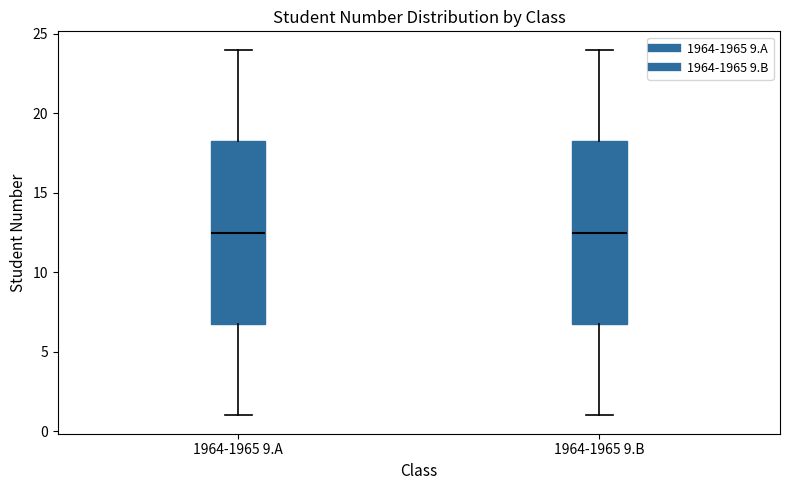

Where does the lower whisker of the box for 1964-1965 9.A end on the y-axis? The values are not printed on the chart, so give them approximately, as read against the axis.

1.0